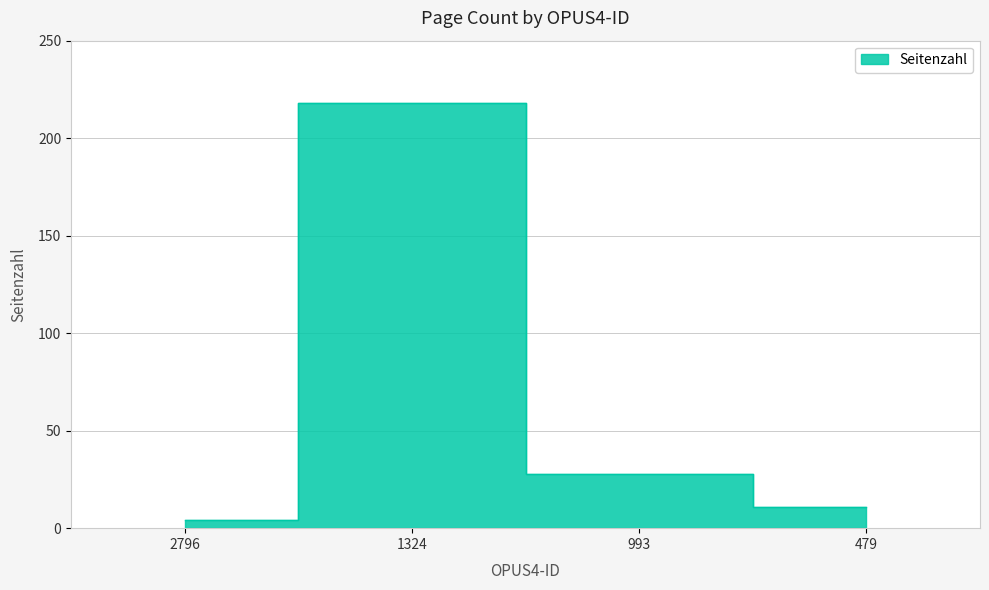

List the labels in order of value, largest first.

1324, 993, 479, 2796